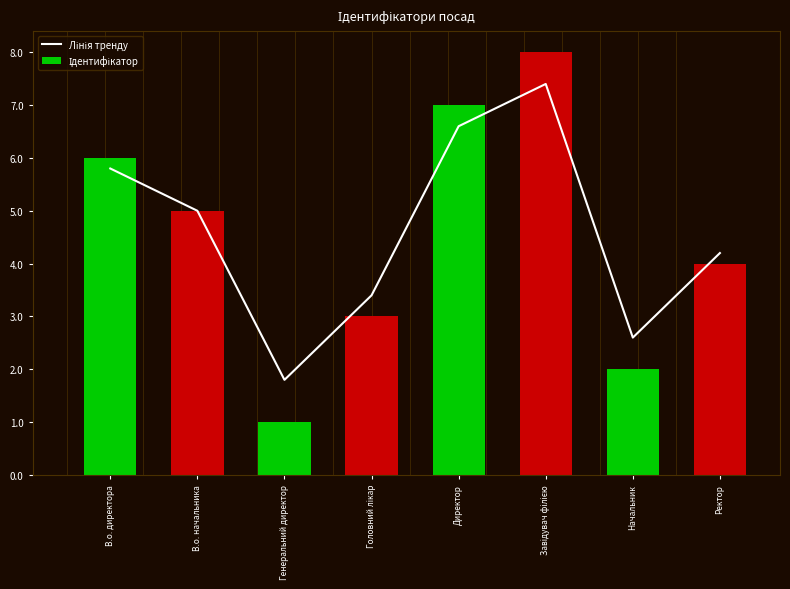

At which label does Лінія тренду first exceed 5?

В.о. директора